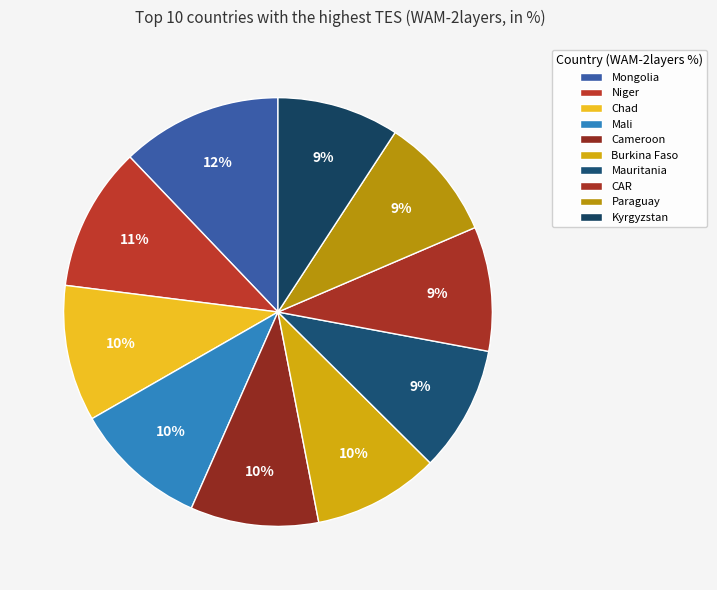

How many segments does this pie chart have?

10